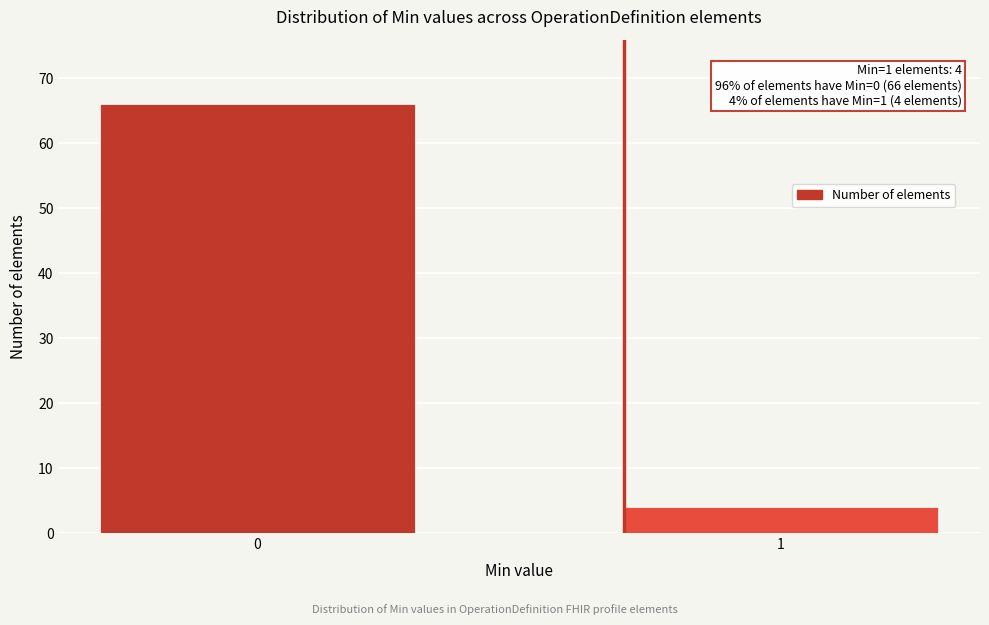

Reading left to right, what are all the values shown in this chart?

66	4